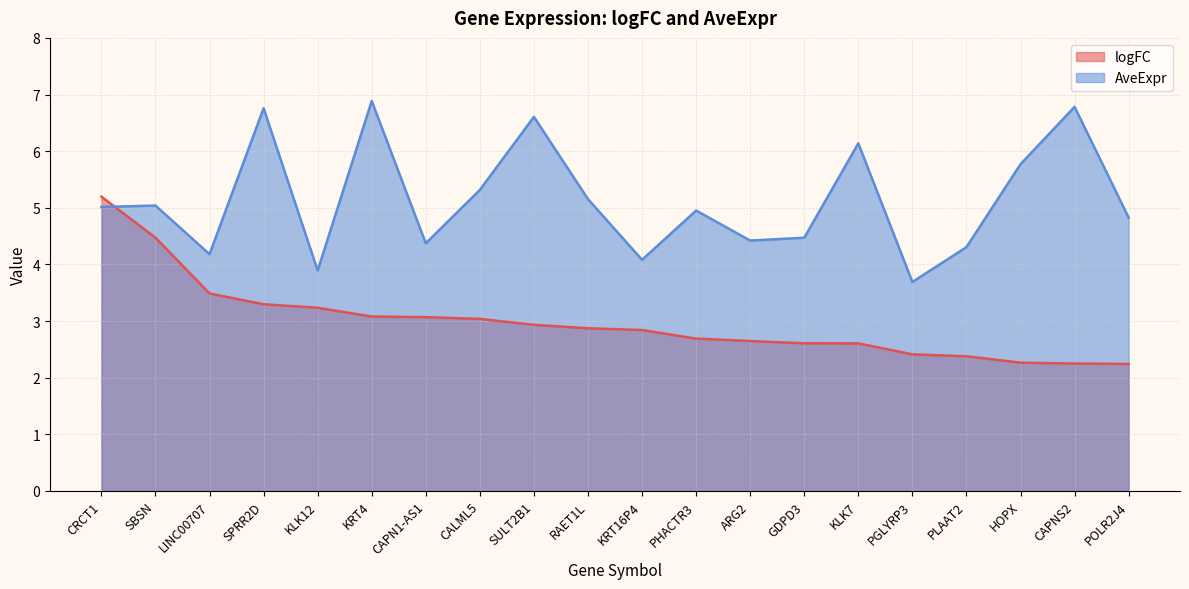

Reading left to right, extract all data points from this chart.

logFC: CRCT1=5.2	SBSN=4.5	LINC00707=3.5	SPRR2D=3.3	KLK12=3.2	KRT4=3.1	CAPN1-AS1=3.1	CALML5=3.0	SULT2B1=2.9	RAET1L=2.9	KRT16P4=2.8	PHACTR3=2.7	ARG2=2.6	GDPD3=2.6	KLK7=2.6	PGLYRP3=2.4	PLAAT2=2.4	HOPX=2.3	CAPNS2=2.2	POLR2J4=2.2
AveExpr: CRCT1=5.0	SBSN=5.0	LINC00707=4.2	SPRR2D=6.8	KLK12=3.9	KRT4=6.9	CAPN1-AS1=4.4	CALML5=5.3	SULT2B1=6.6	RAET1L=5.2	KRT16P4=4.1	PHACTR3=5.0	ARG2=4.4	GDPD3=4.5	KLK7=6.1	PGLYRP3=3.7	PLAAT2=4.3	HOPX=5.8	CAPNS2=6.8	POLR2J4=4.8